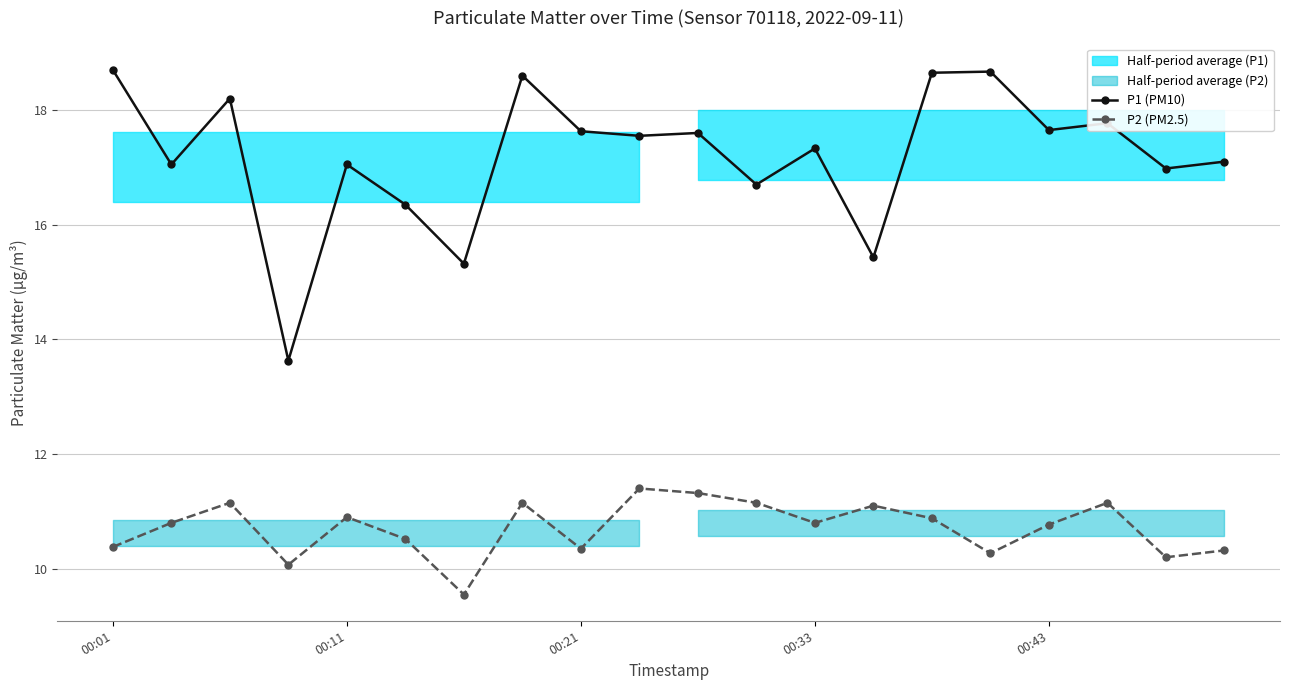

What is the maximum value for P2 (PM2.5)?

11.4